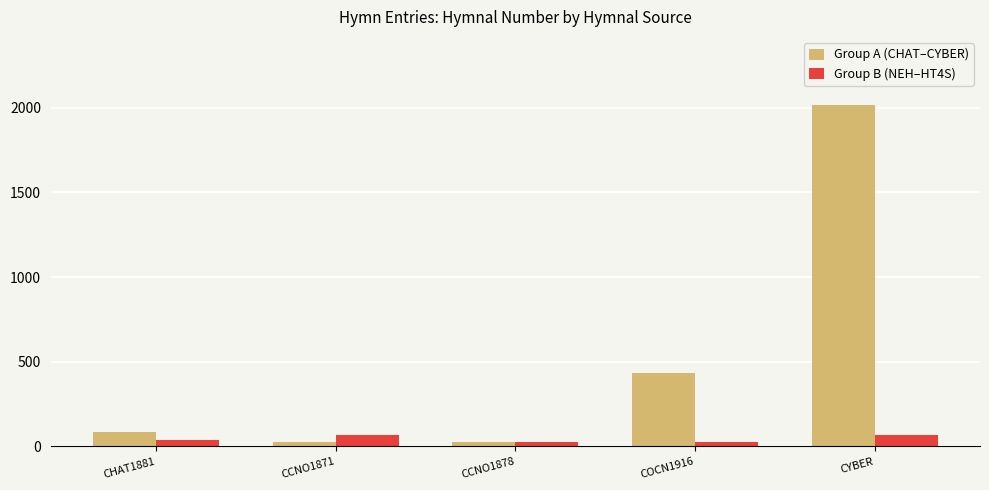

How many groups of bars are there?

5